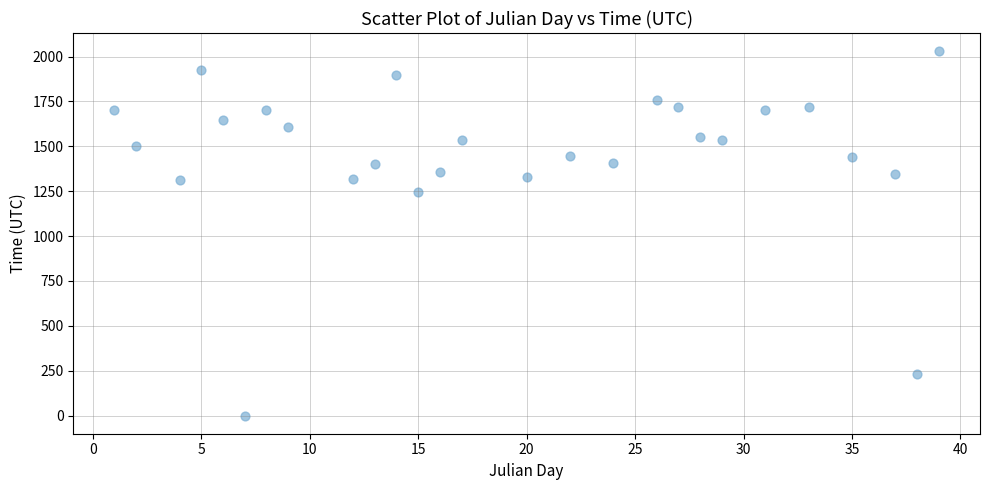

What Y value in the scatter plot is closest to 1015?

1245